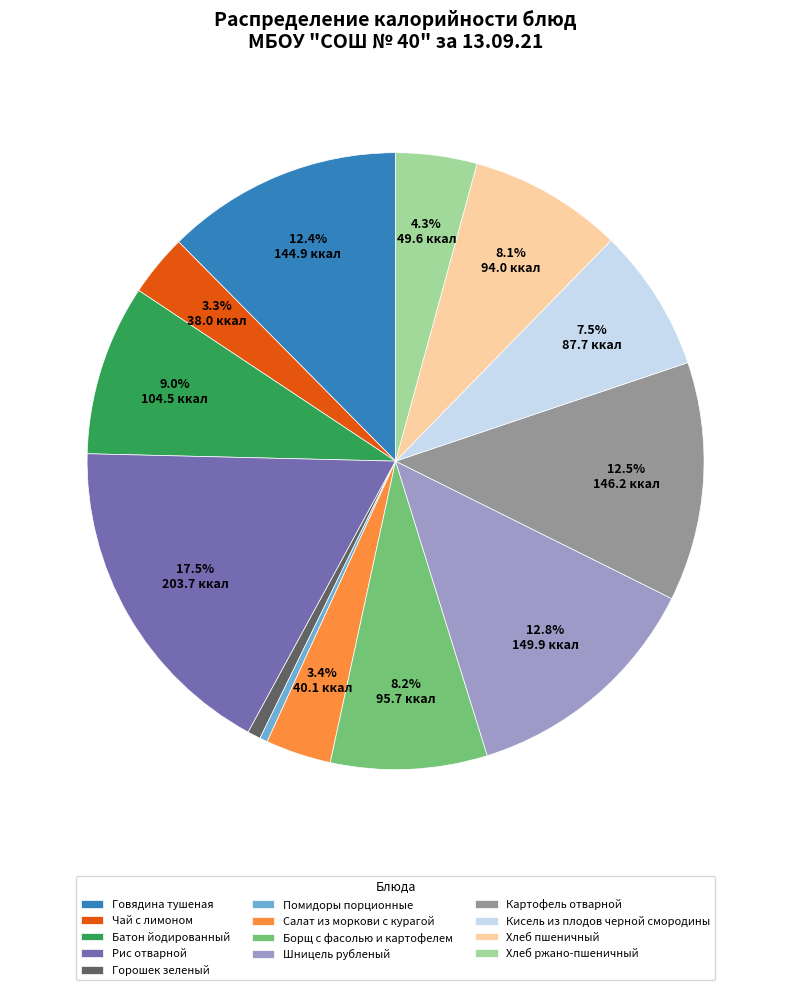

Is Хлеб ржано-пшеничный the majority of the pie?

No